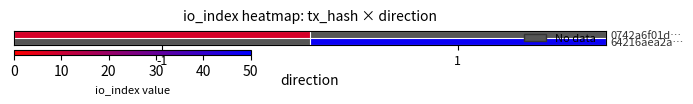

Between 1 and -1, which is larger?

-1